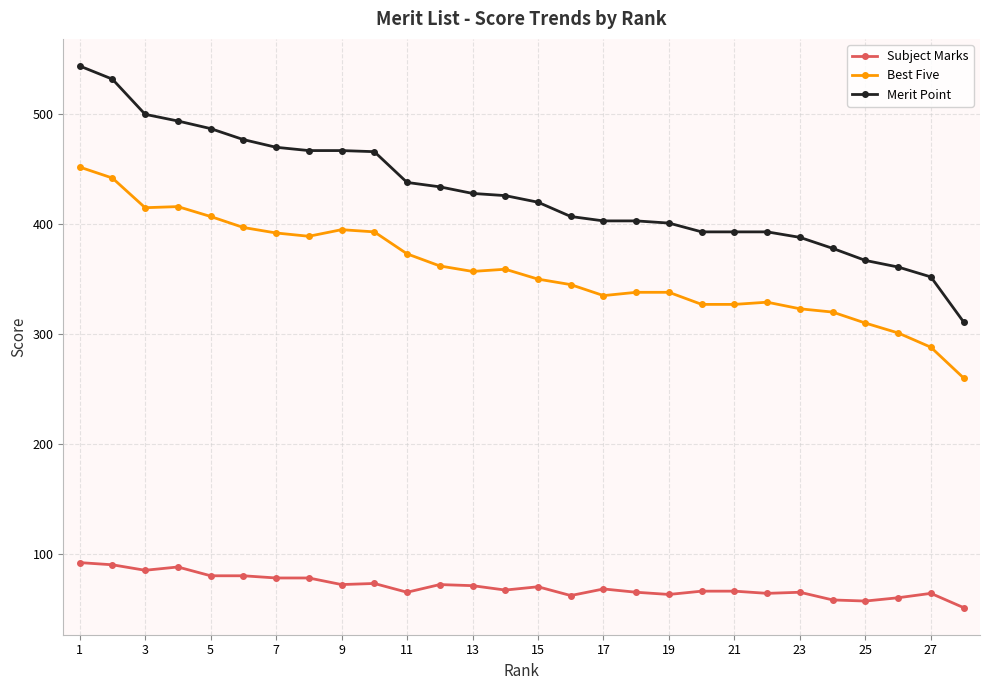

What is the smallest value displayed?

51.0